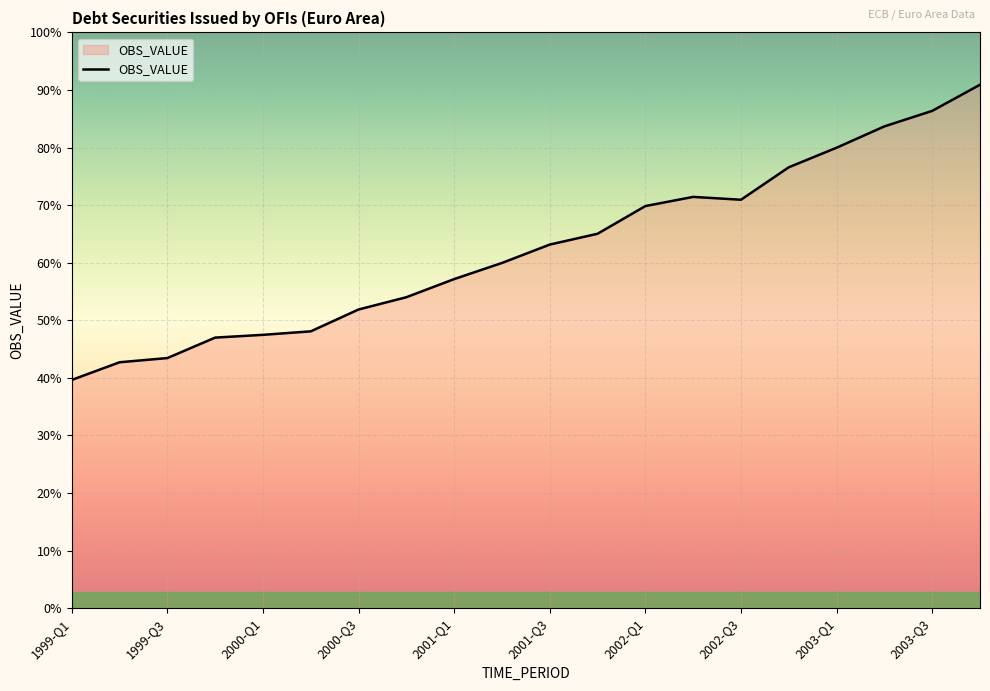

Is this an area chart (filled region under the line)?

Yes